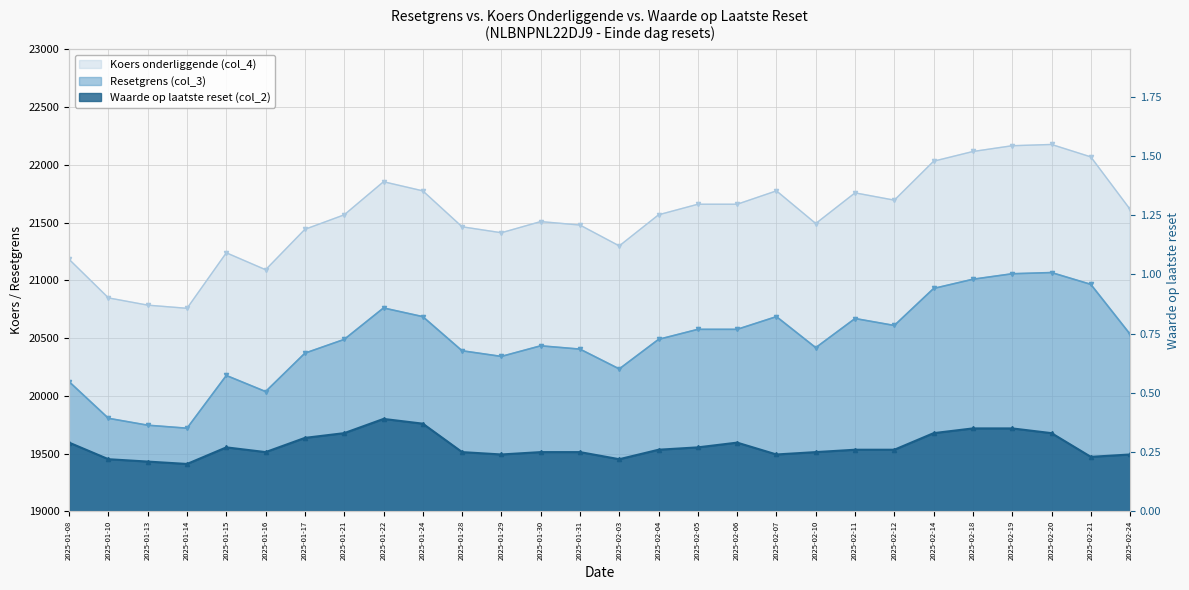

The value of Resetgrens (col_3) at 2025-01-29 is 27795.3. True or false?

False